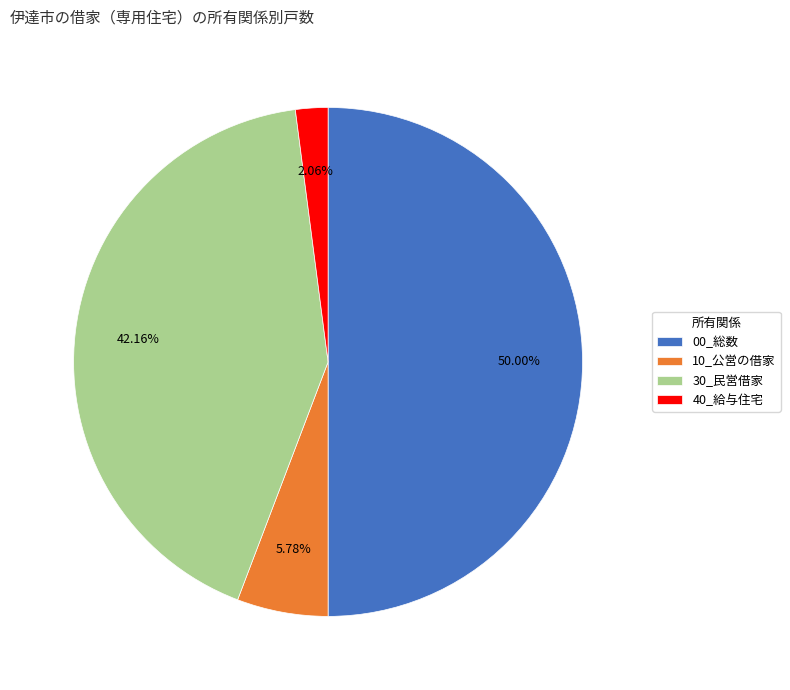

Which category has the biggest portion of the pie?

00_総数